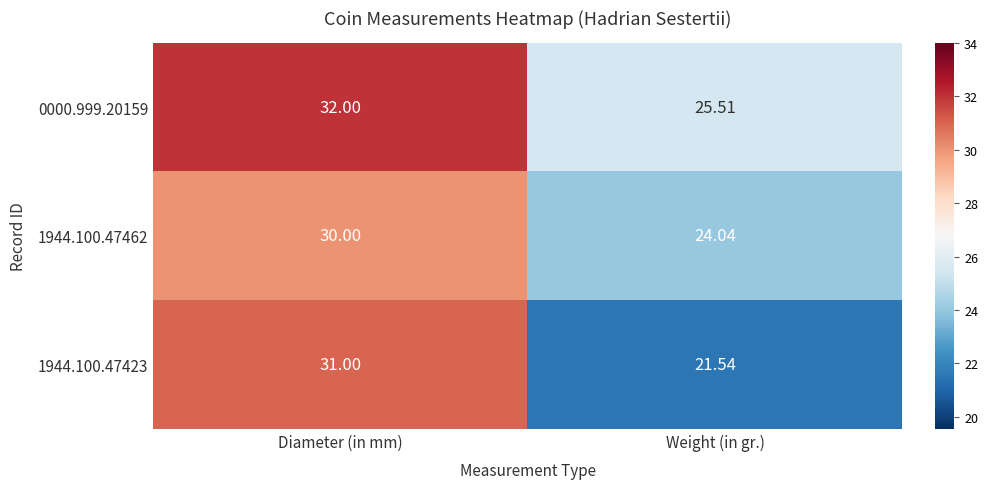

List the labels in order of 1944.100.47462 value, smallest first.

Weight (in gr.), Diameter (in mm)